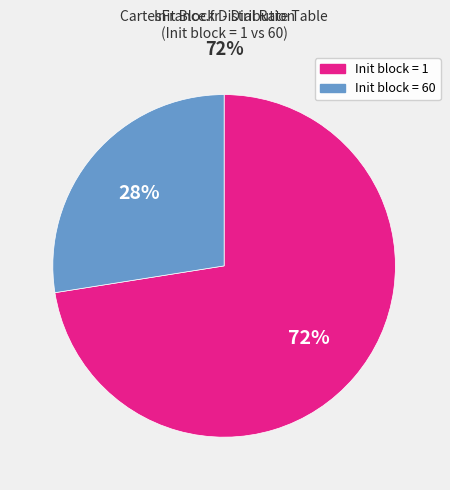

Combined, do Init block = 1 and Init block = 60 account for over 50%?

Yes